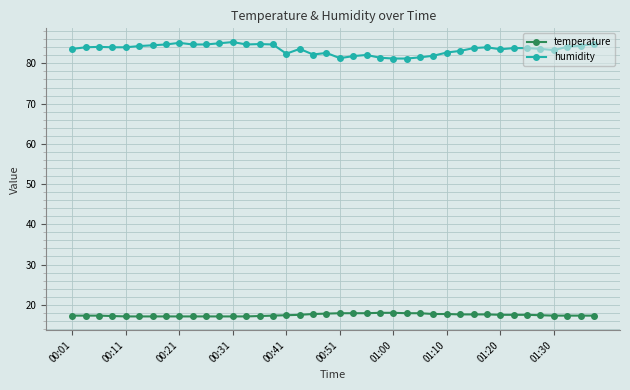

What is the value of the humidity point at the 26th from the left?

81.2